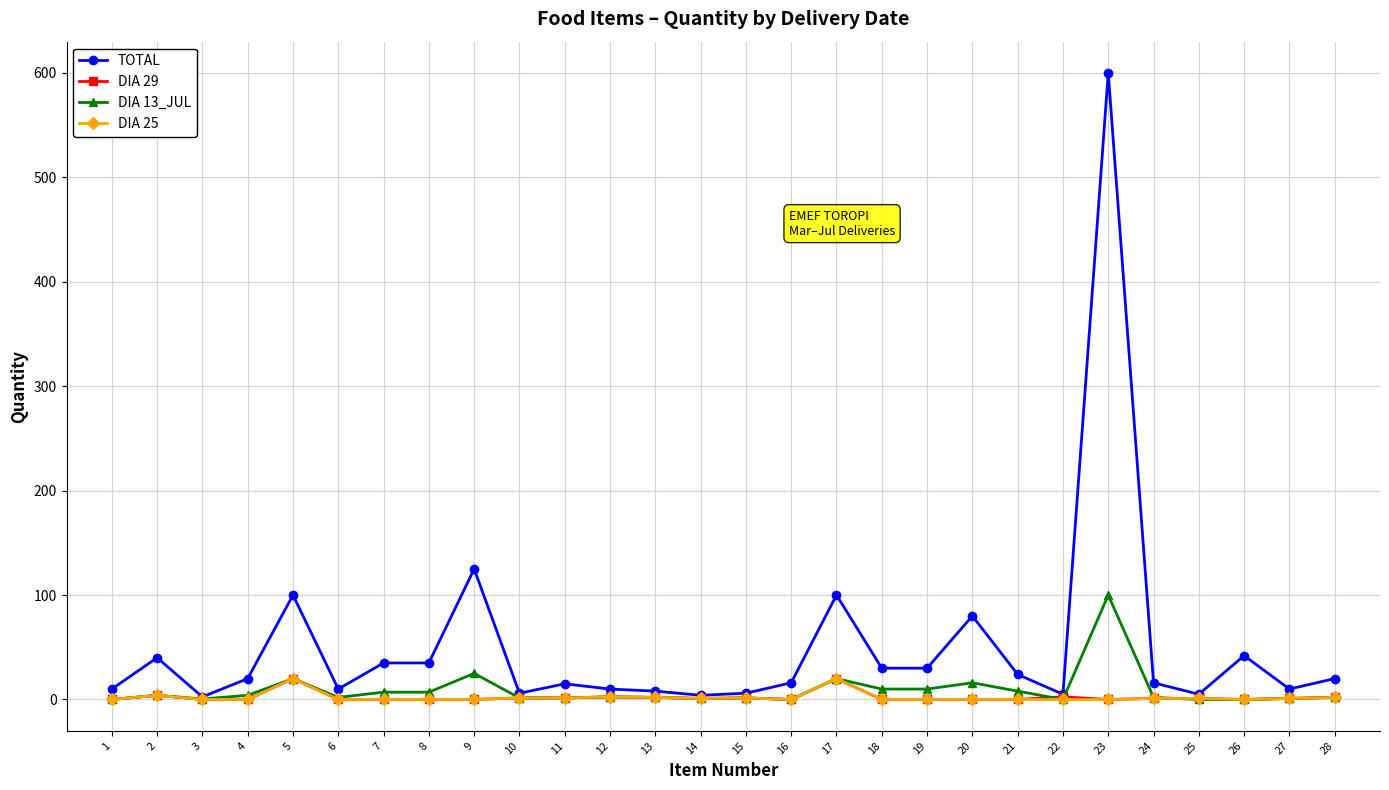

Which series has the largest total across all categories?

TOTAL